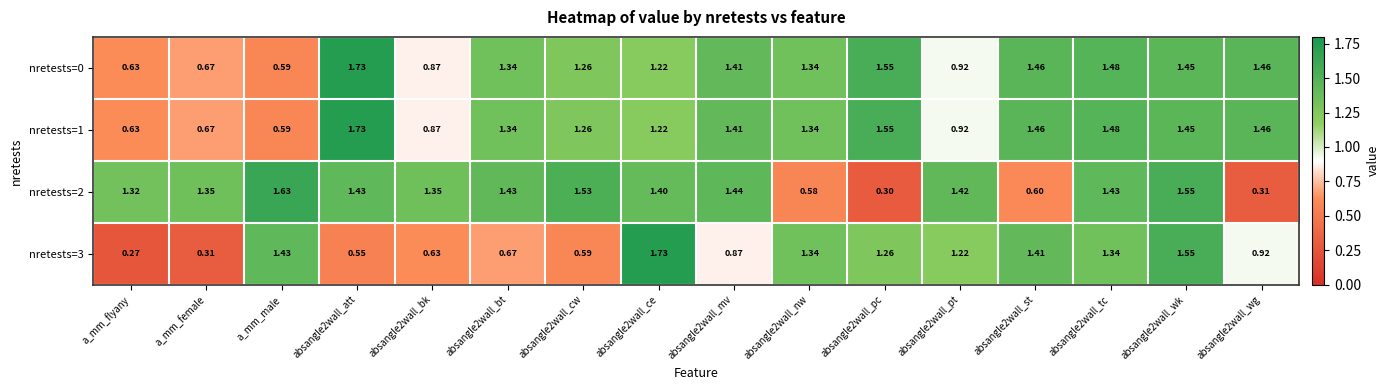

Is the value of nretests=1 at a_mm_male greater than the value of nretests=0 at absangle2wall_pt?

No